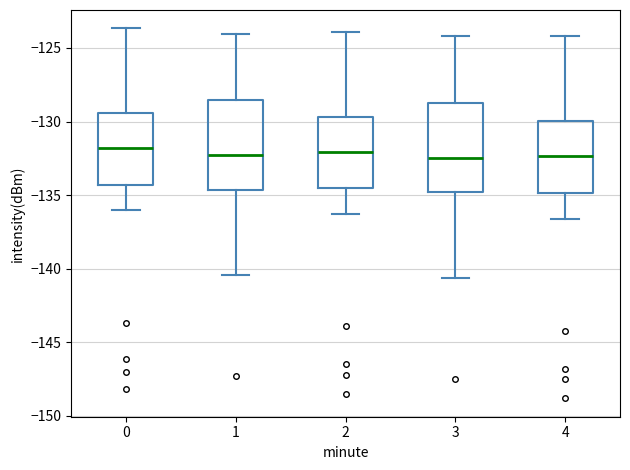

Reading left to right, read every box against the y-axis: the position of its median line, the range the box covers, and the ends of its whiskers. The values are not printed on the chart, so give them approximately, as read against the axis.

0: median -132.0, box -134.5 to -129.5, whiskers -136.0 to -123.5
1: median -132.5, box -134.5 to -128.5, whiskers -140.5 to -124.0
2: median -132.0, box -134.5 to -129.5, whiskers -136.5 to -124.0
3: median -132.5, box -135.0 to -128.5, whiskers -140.5 to -124.0
4: median -132.5, box -135.0 to -130.0, whiskers -136.5 to -124.0